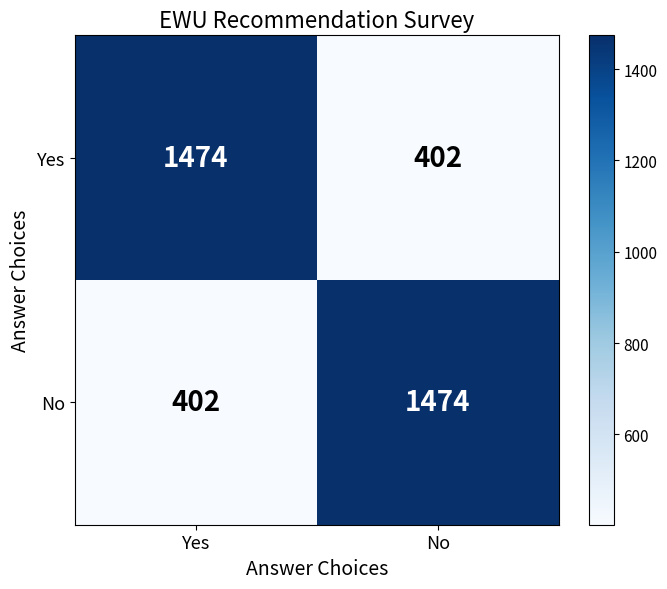

What is the highest value of the No series?

1474